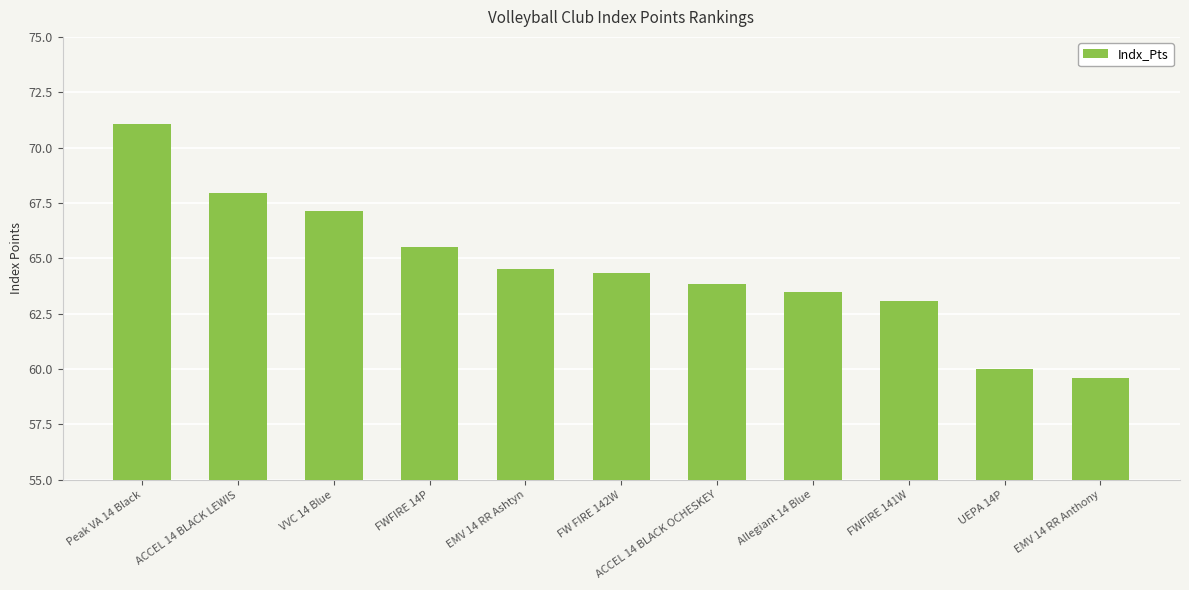

The chart shows a value of 104.3 at FW FIRE 142W. True or false?

False